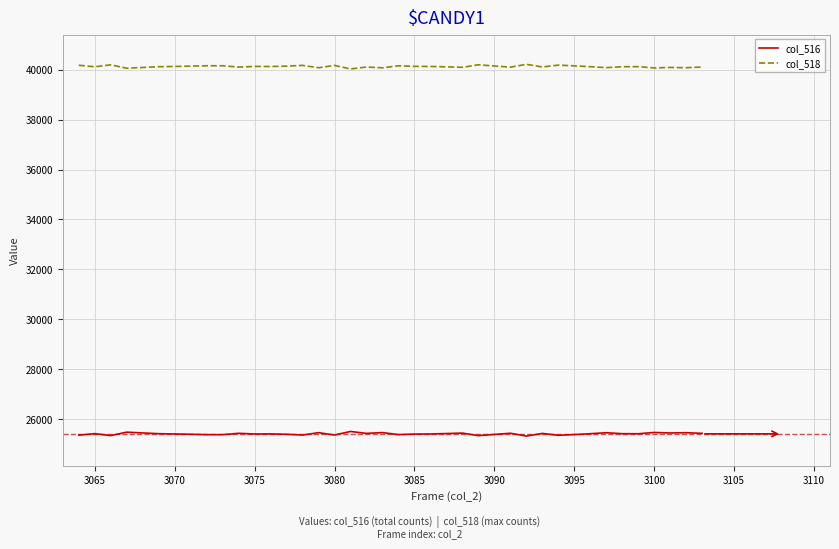

True or false: col_518 and col_516 cross at least once.

False